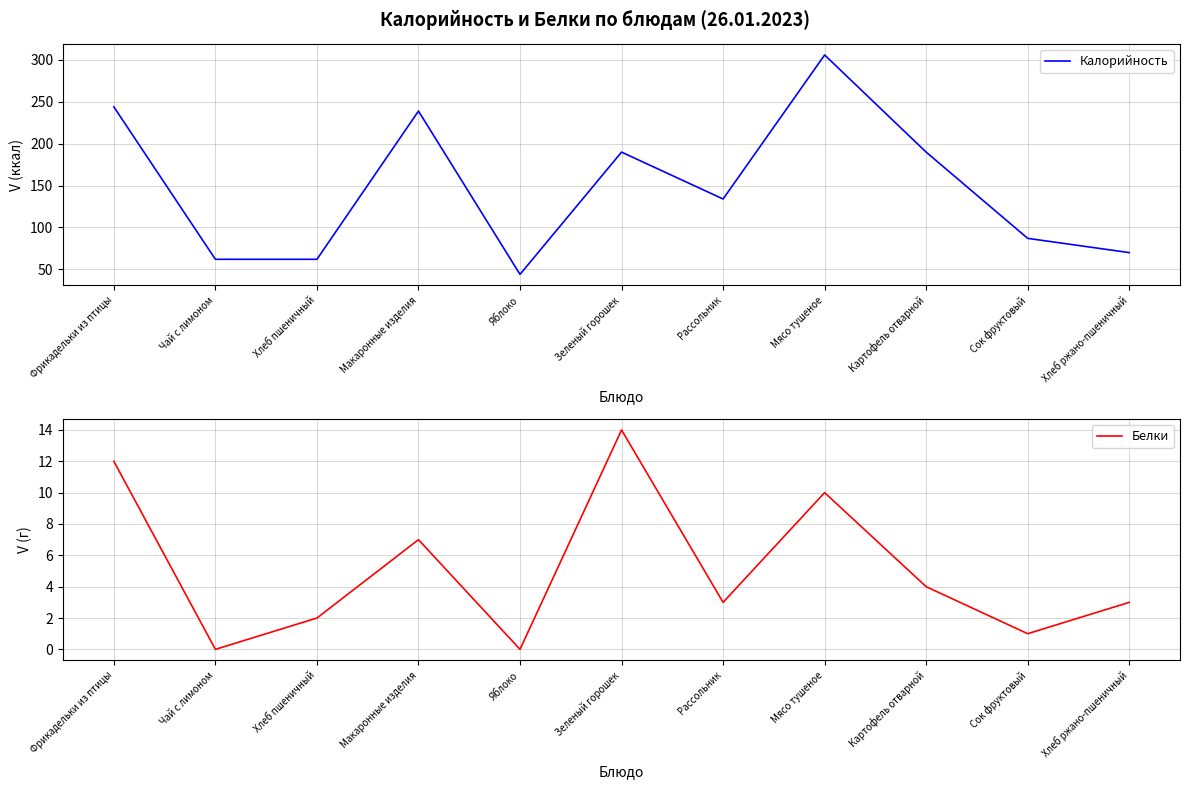

Which series has the largest total across all categories?

Калорийность